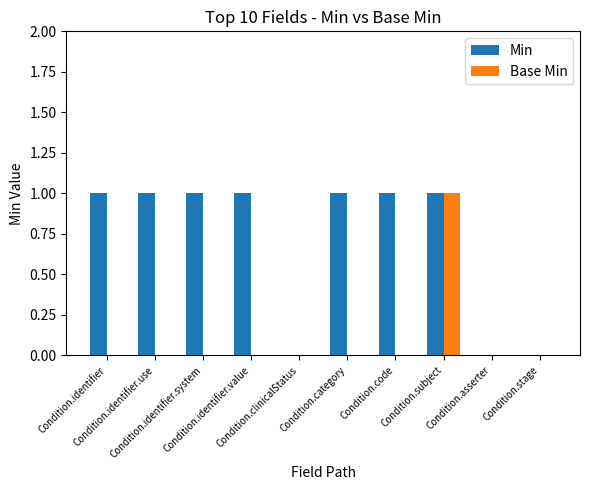

What are all the series names shown in the legend?

Min, Base Min